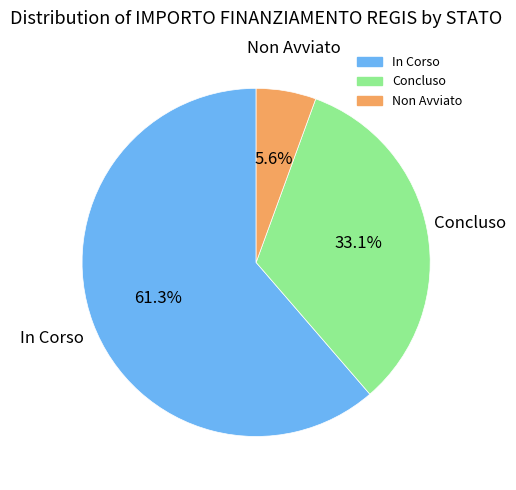

Is there any slice that represents more than half of the pie?

Yes